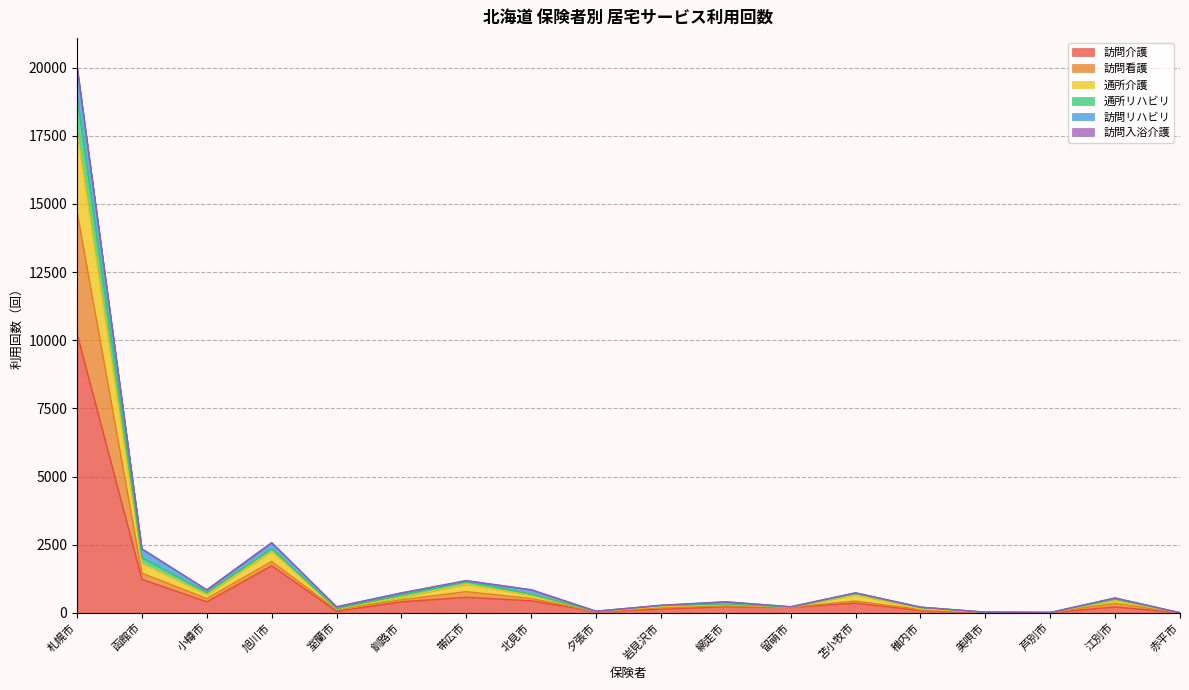

What is the maximum value for 訪問介護?

10241